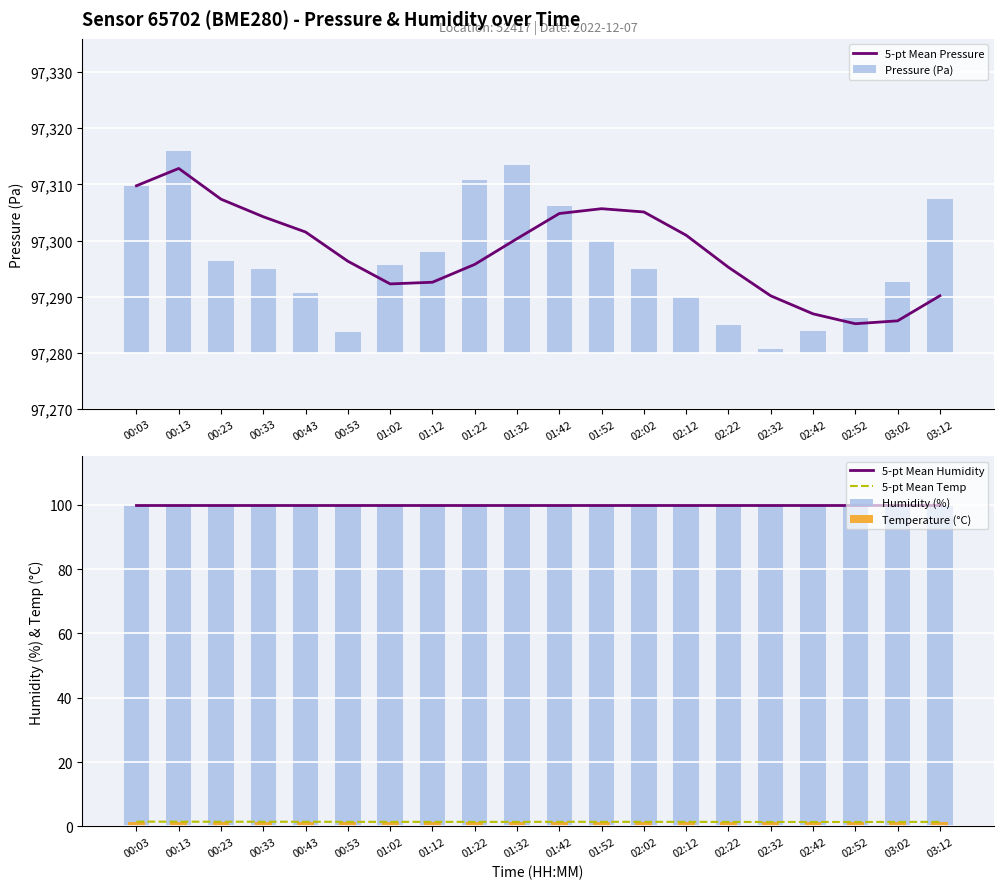

List the labels in order of 5-pt Mean Temp value, smallest first.

02:52, 02:32, 02:42, 03:02, 02:22, 01:32, 01:22, 03:12, 01:12, 00:53, 02:12, 01:02, 02:02, 01:52, 01:42, 00:33, 00:43, 00:23, 00:13, 00:03